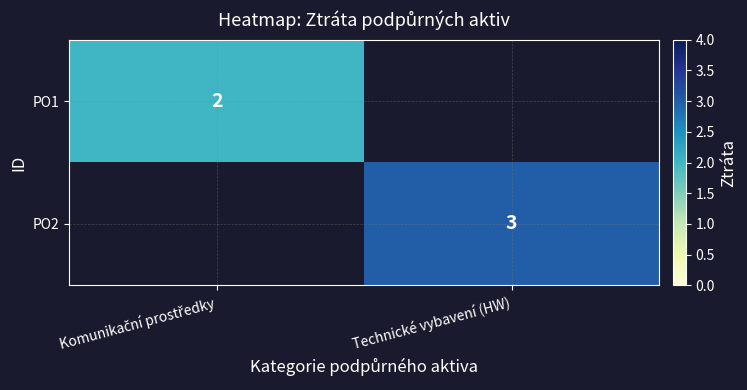

The value of PO2 at Technické vybavení (HW) is 1. True or false?

False